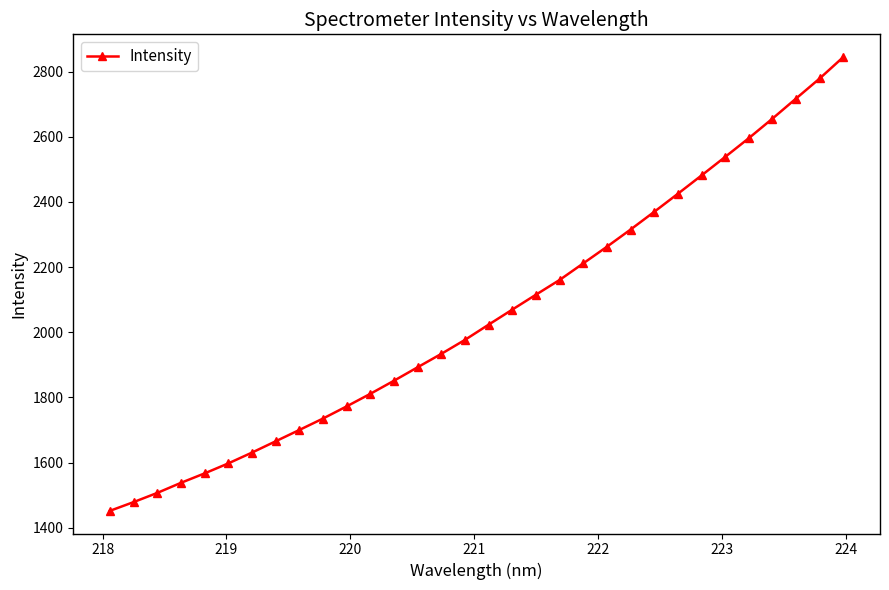

What is the value of the 13th point from the left?

1851.5